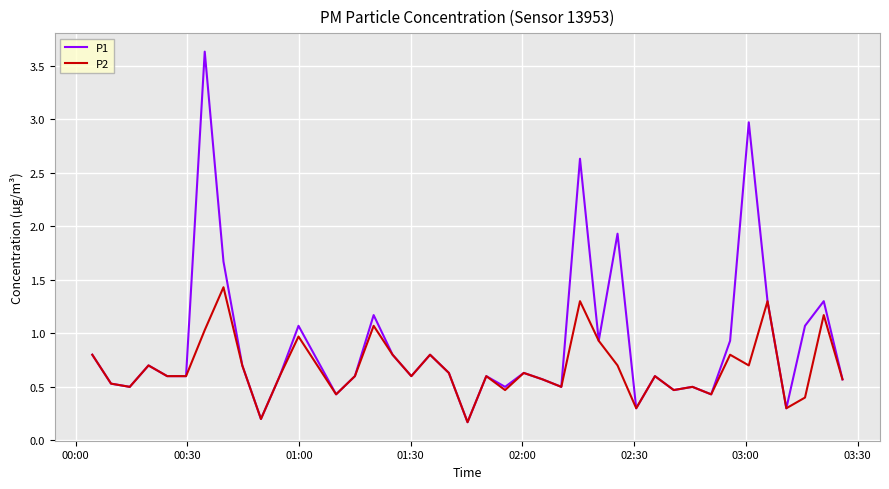

What is the sum of all P1 values?

35.8